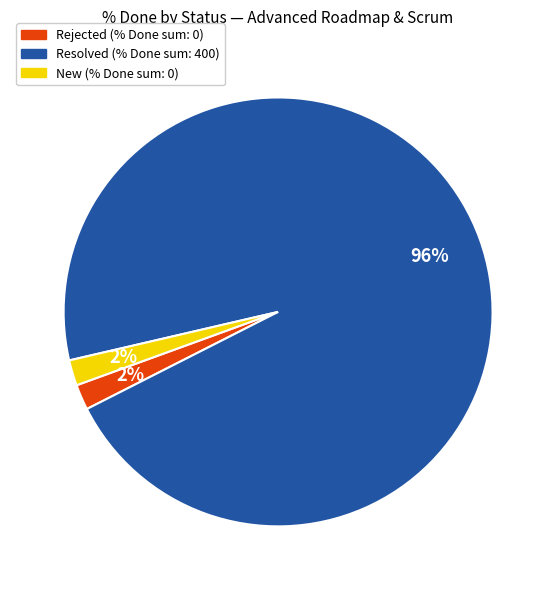

Does any single category account for the majority?

Yes